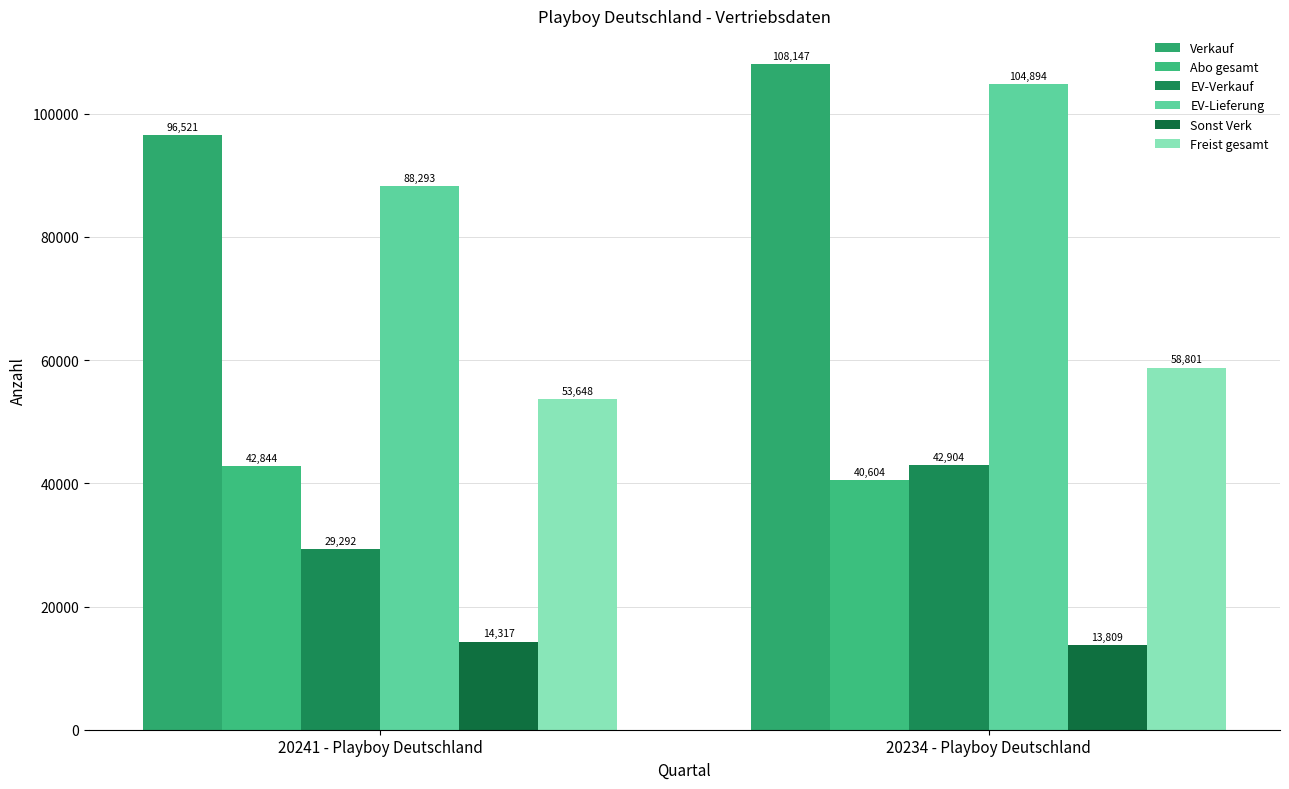

What is the label of the 2nd bar from the left?

20234 - Playboy Deutschland